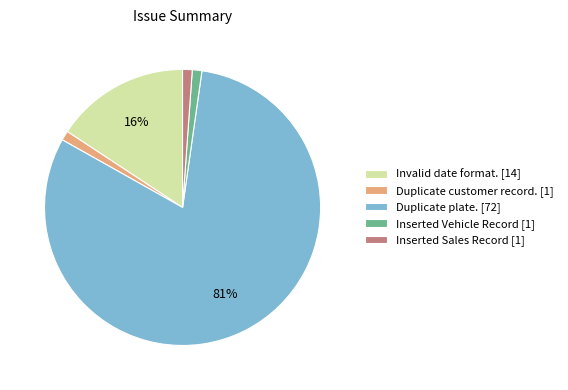

Is the sum of Inserted Sales Record and Invalid date format. greater than half?

No